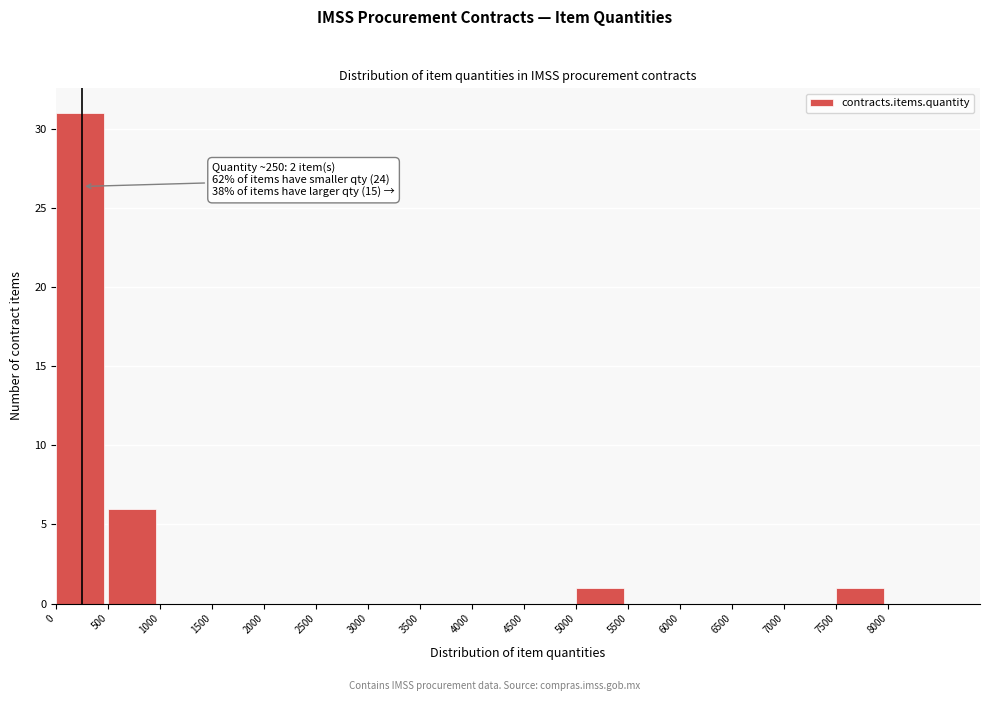

Which range on the x-axis has the tallest bar?

0 to 500